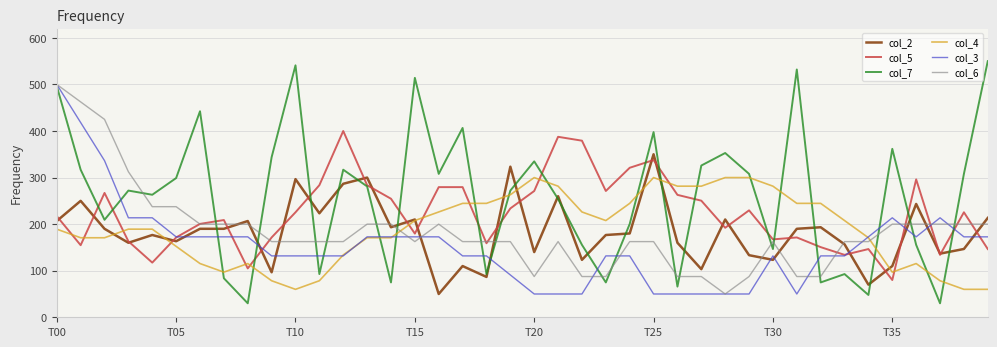

Which series has the largest total across all categories?

col_7